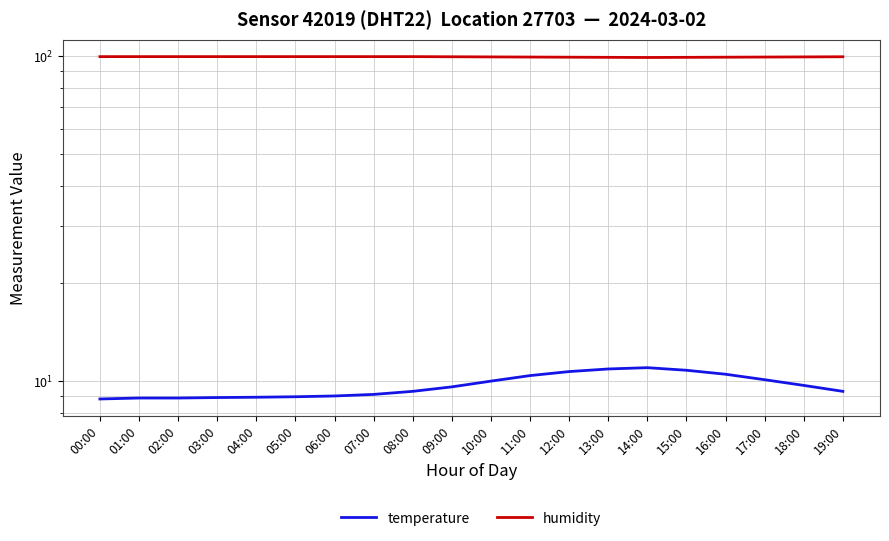

How many distinct data groups are displayed?

2